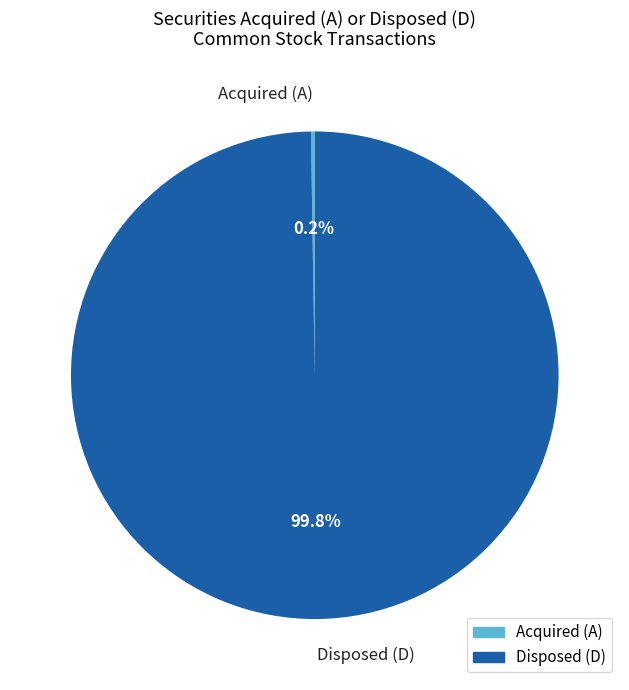

Is there a majority slice in this chart?

Yes